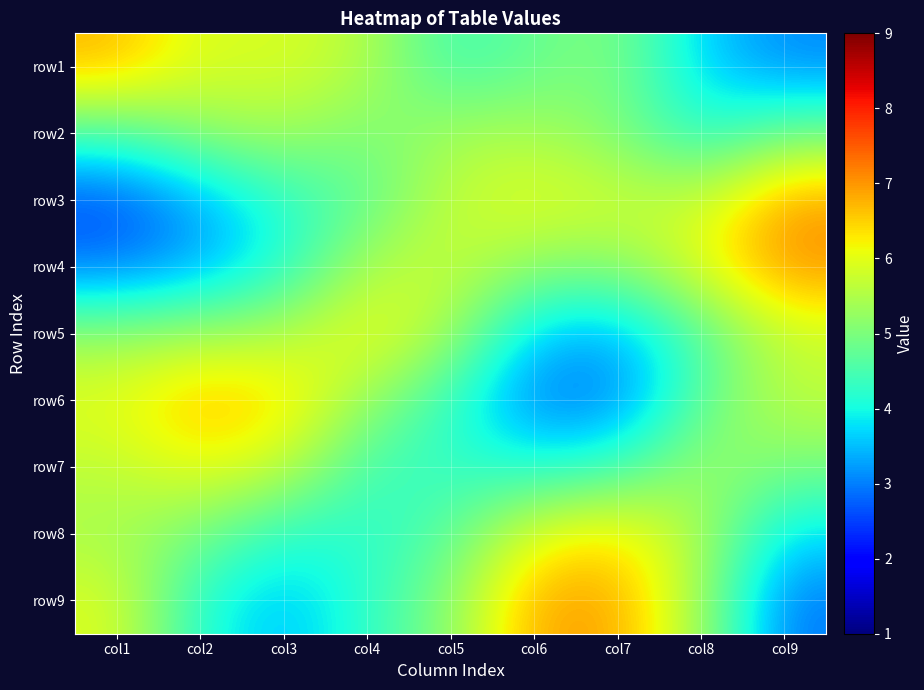

What is the difference between the highest and lowest values at col3?

2.9